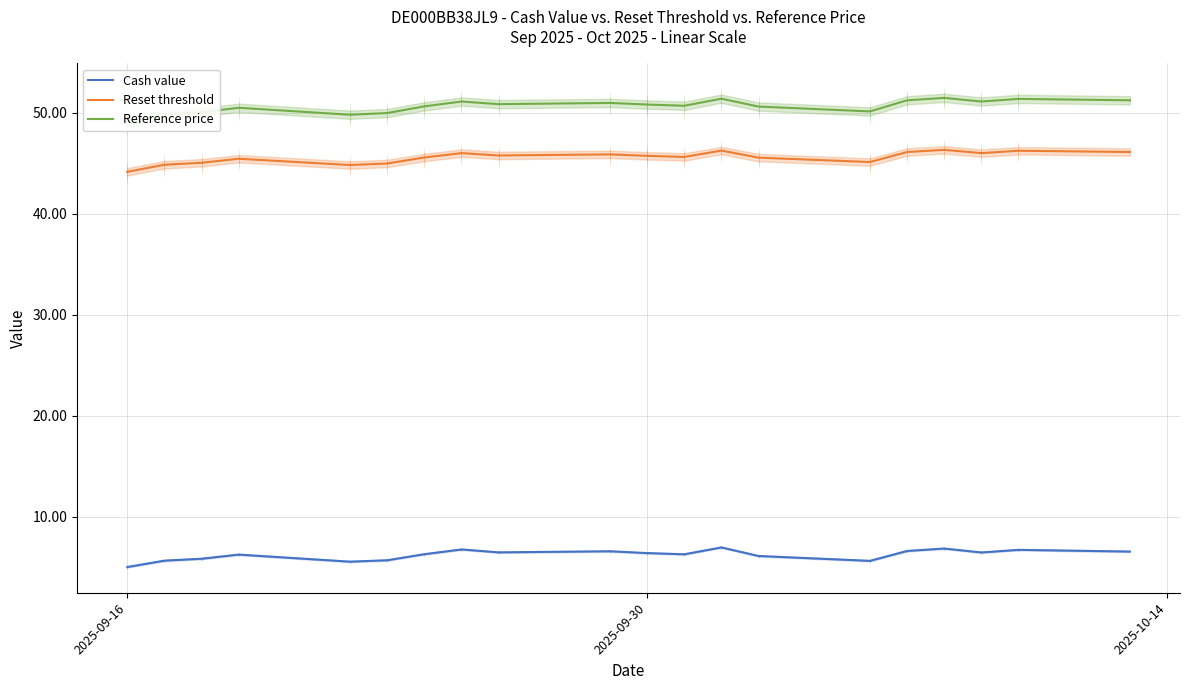

What is the label of the 8th point from the left?

7